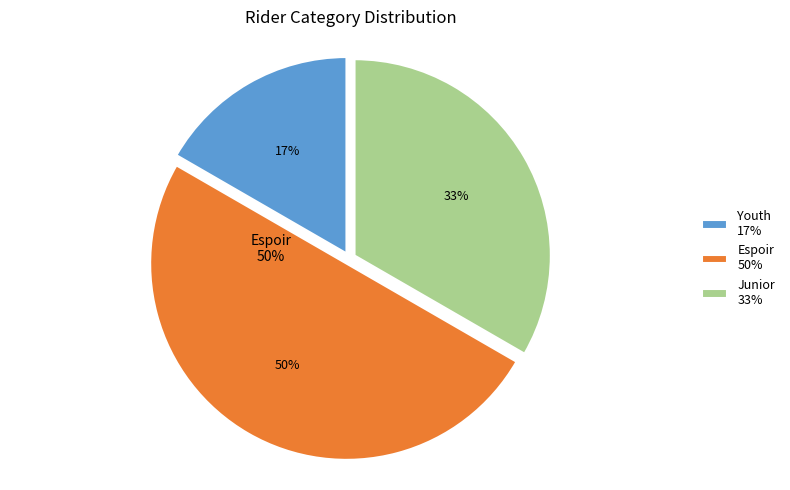

Is there a majority slice in this chart?

No